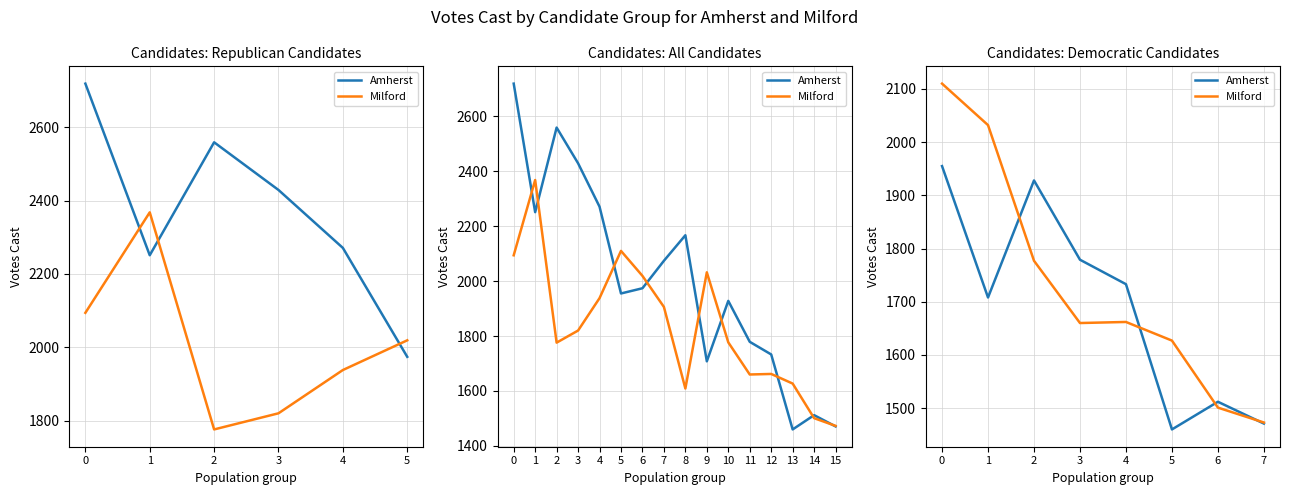

Which series has the largest total across all categories?

Milford